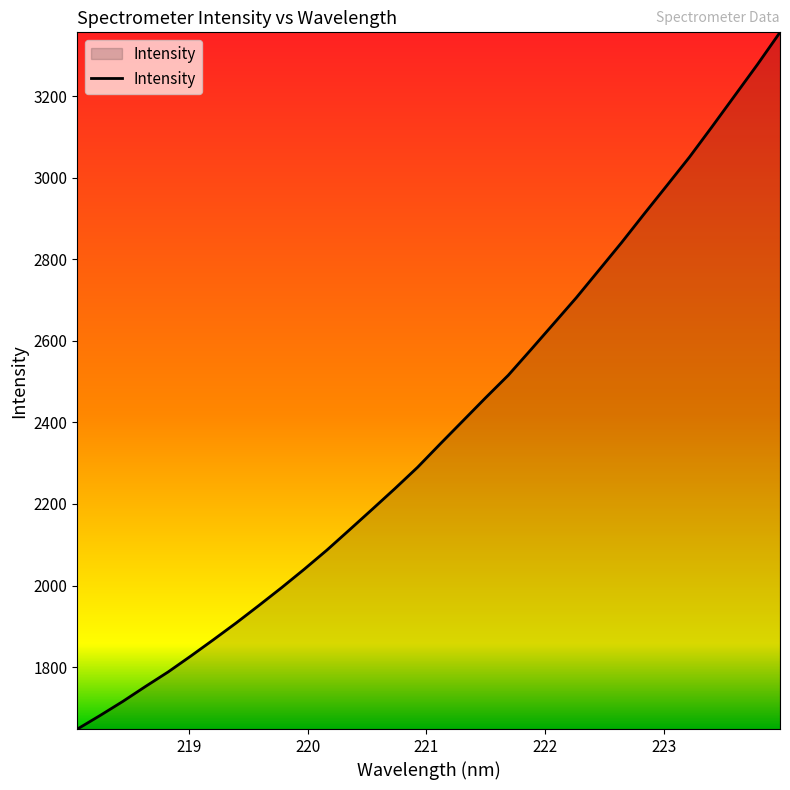

What is the smallest value displayed?

1648.0